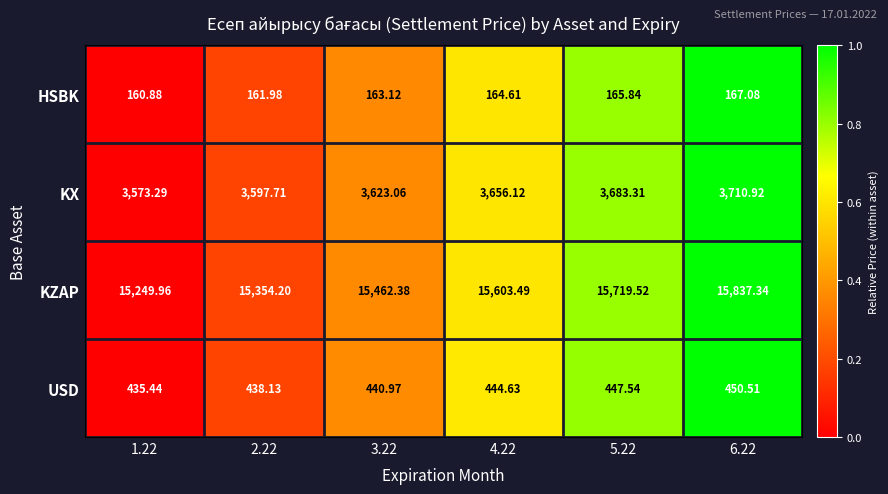

Which series has the widest spread of values?

KZAP